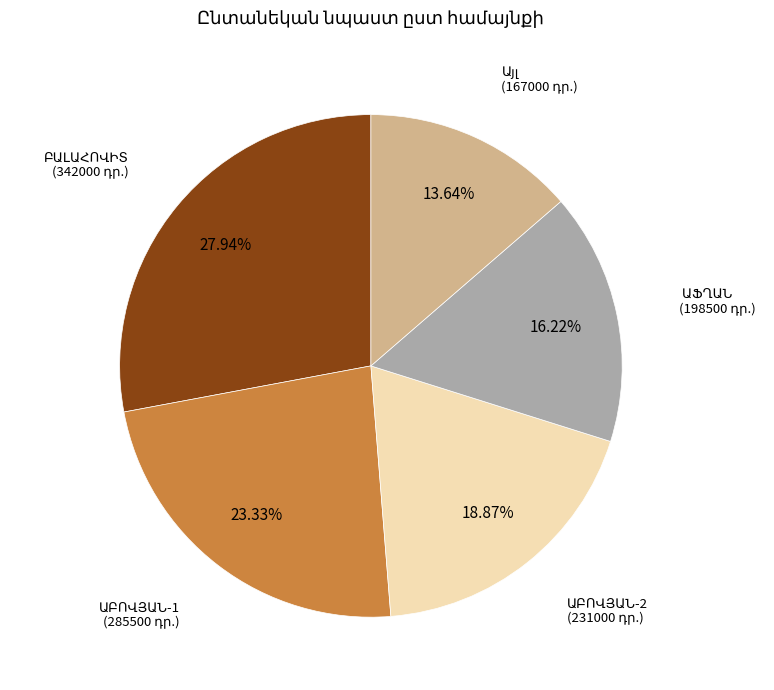

Is there any slice that represents more than half of the pie?

No